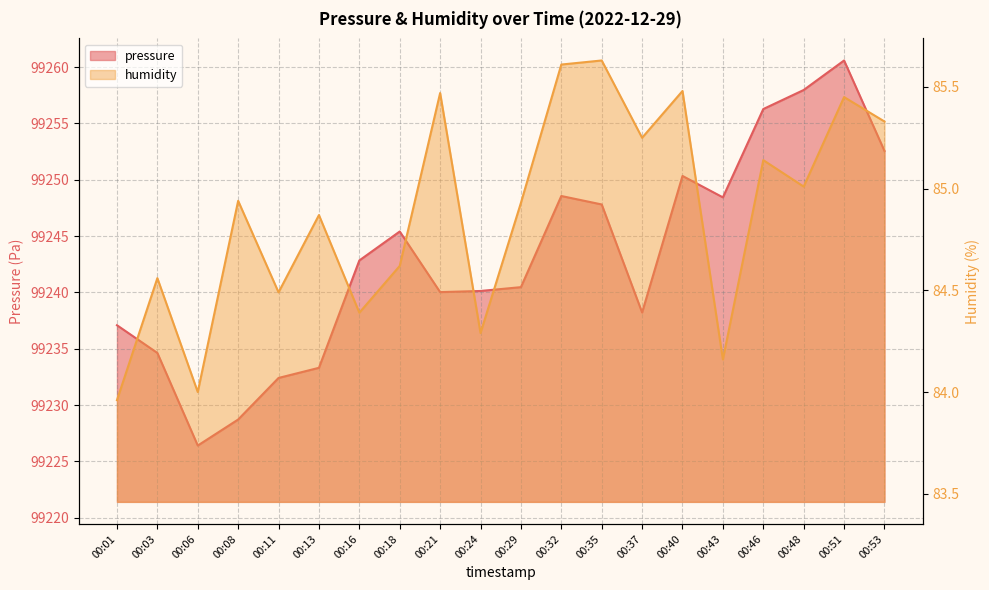

True or false: pressure and humidity cross at least once.

False